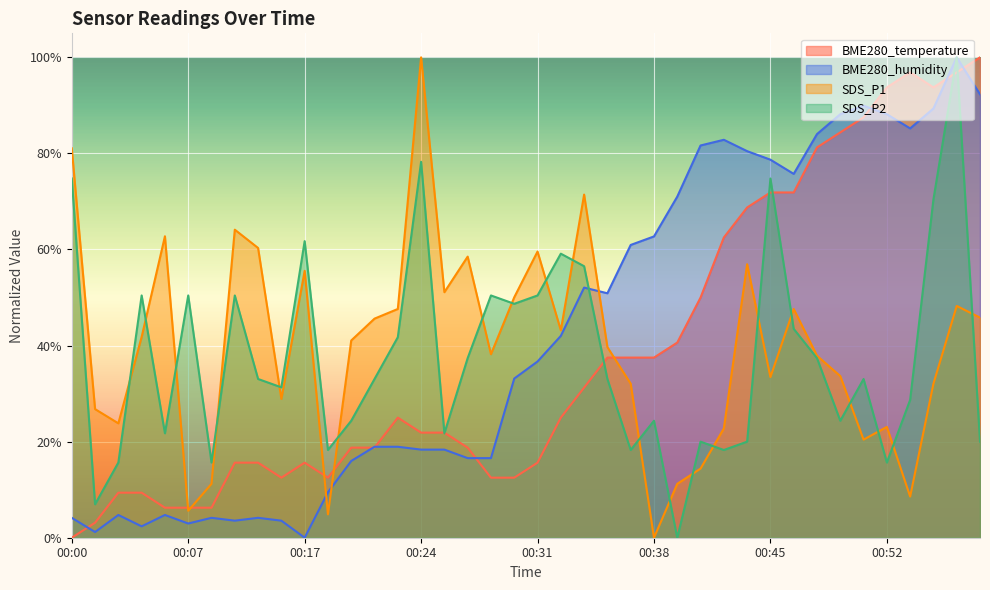

What is the difference between the SDS_P1 values at 00:14 and 00:04?

0.2